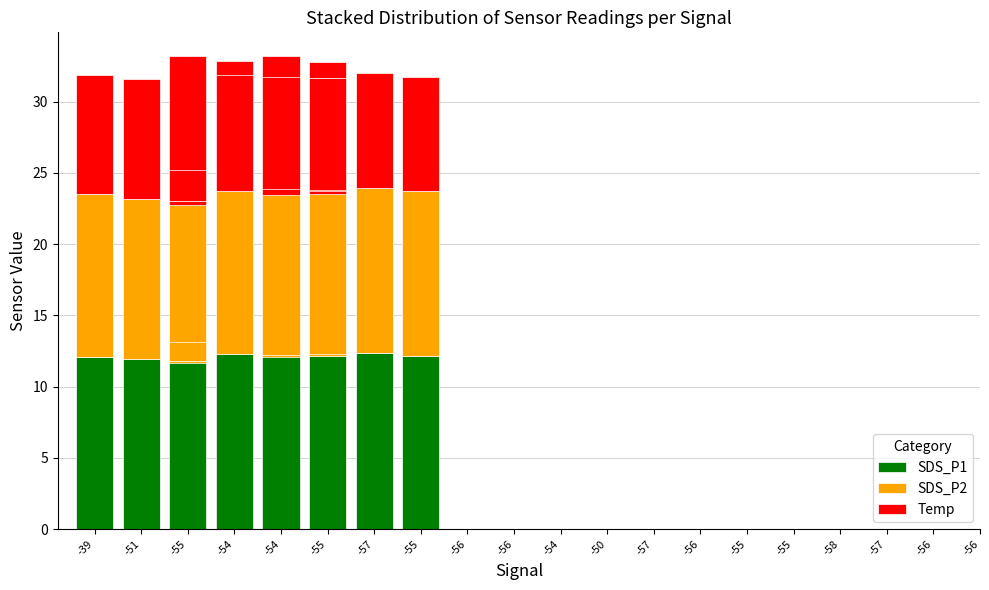

Between -57 and -56, which series saw the biggest shift?

SDS_P1